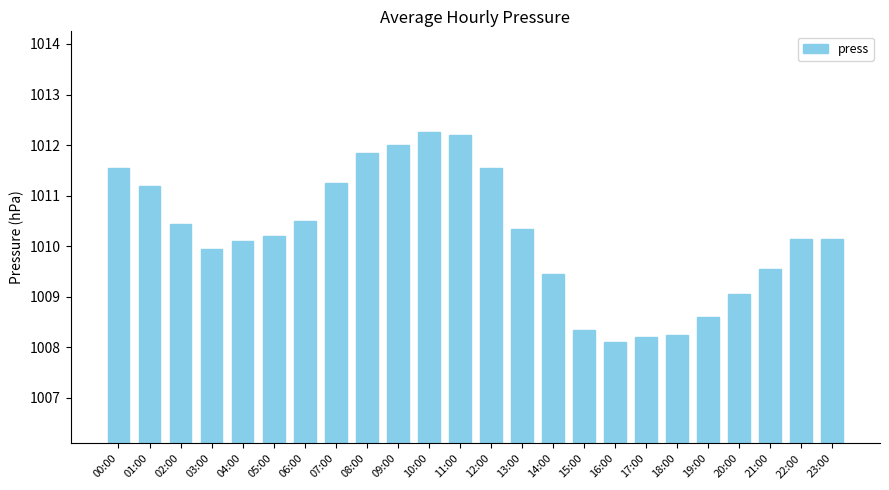

What is the change in value from 04:00 to 09:00?

+1.9